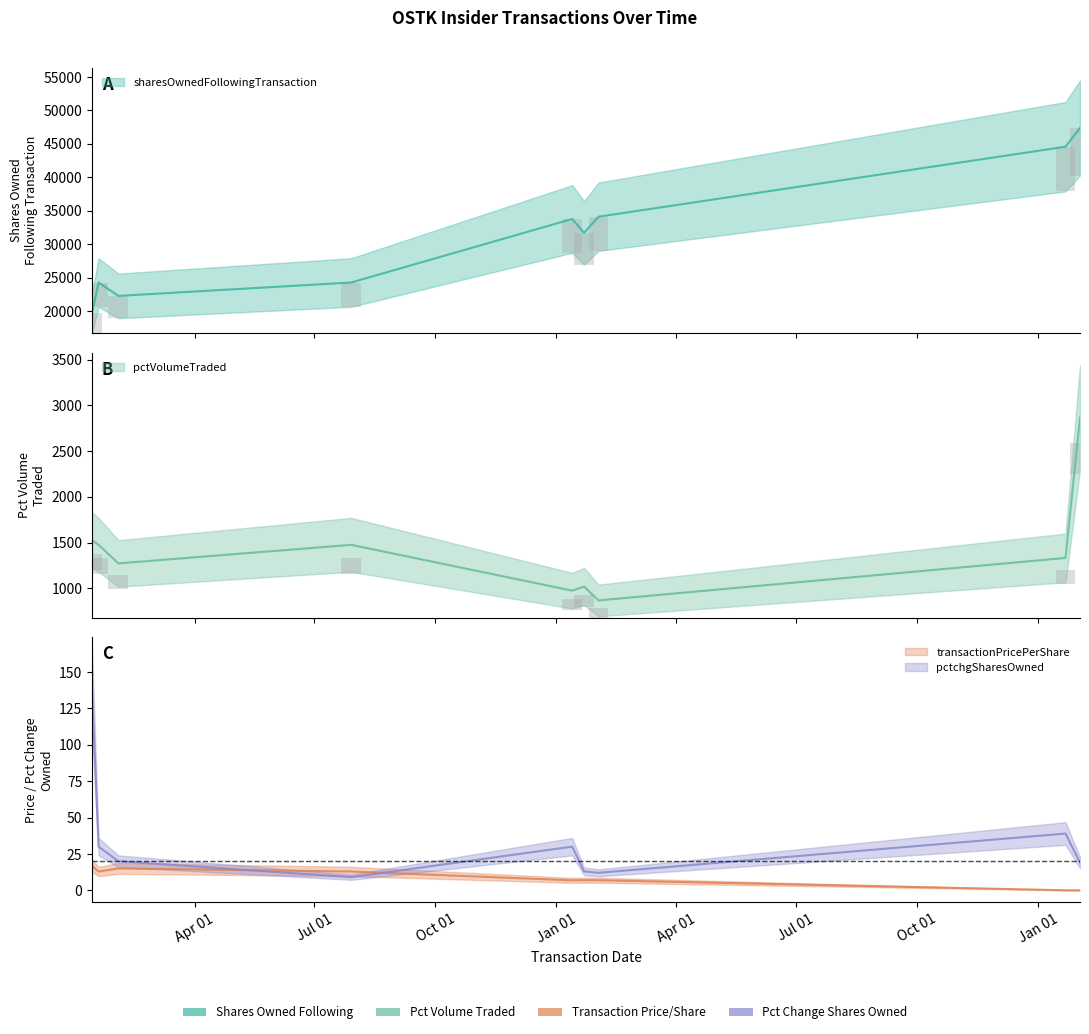

Does the chart contain any negative values?

No